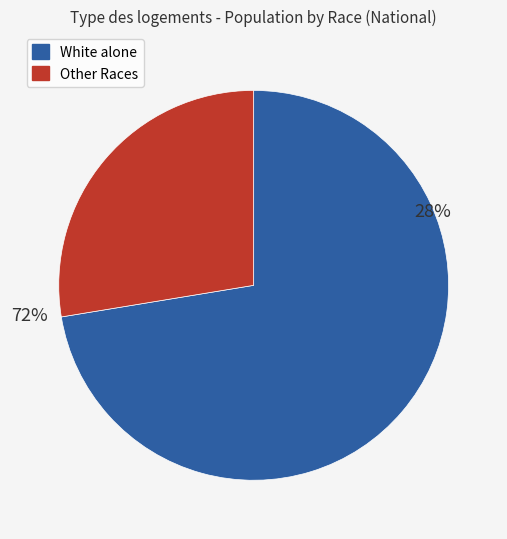

Does White alone account for over 50% of the chart?

Yes